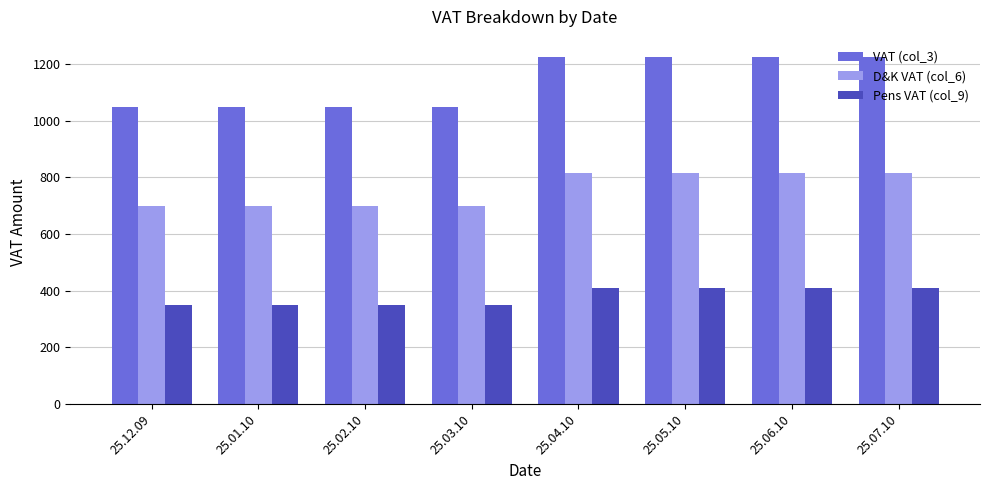

Rank the series at 25.07.10 from lowest to highest value.

Pens VAT (col_9), D&K VAT (col_6), VAT (col_3)